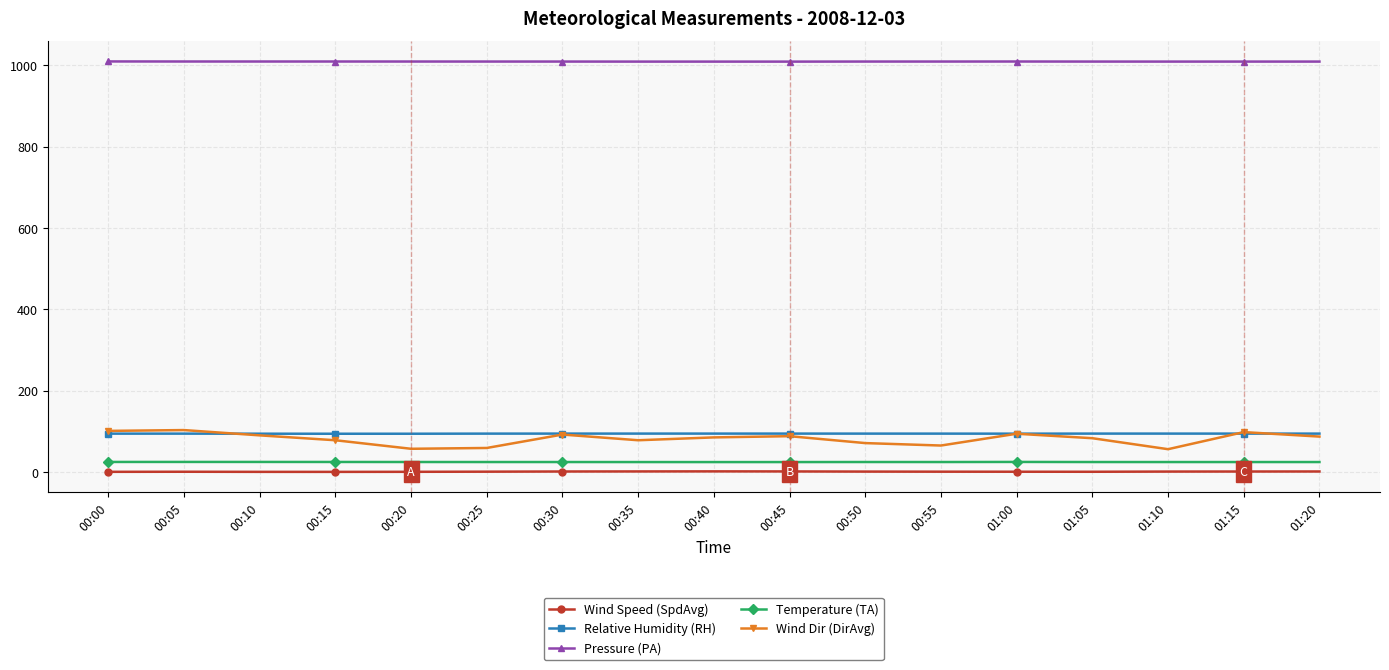

How many interior local valleys does the Wind Dir (DirAvg) series have?

4